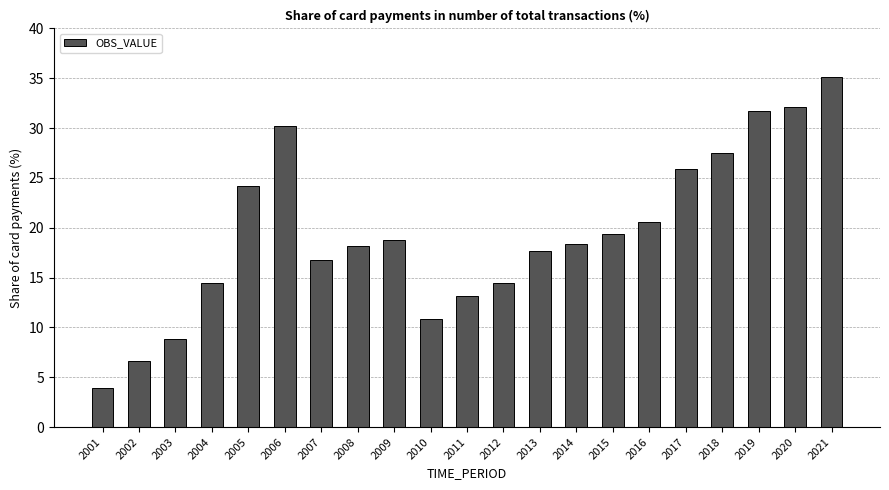

How many bars are there in total?

21